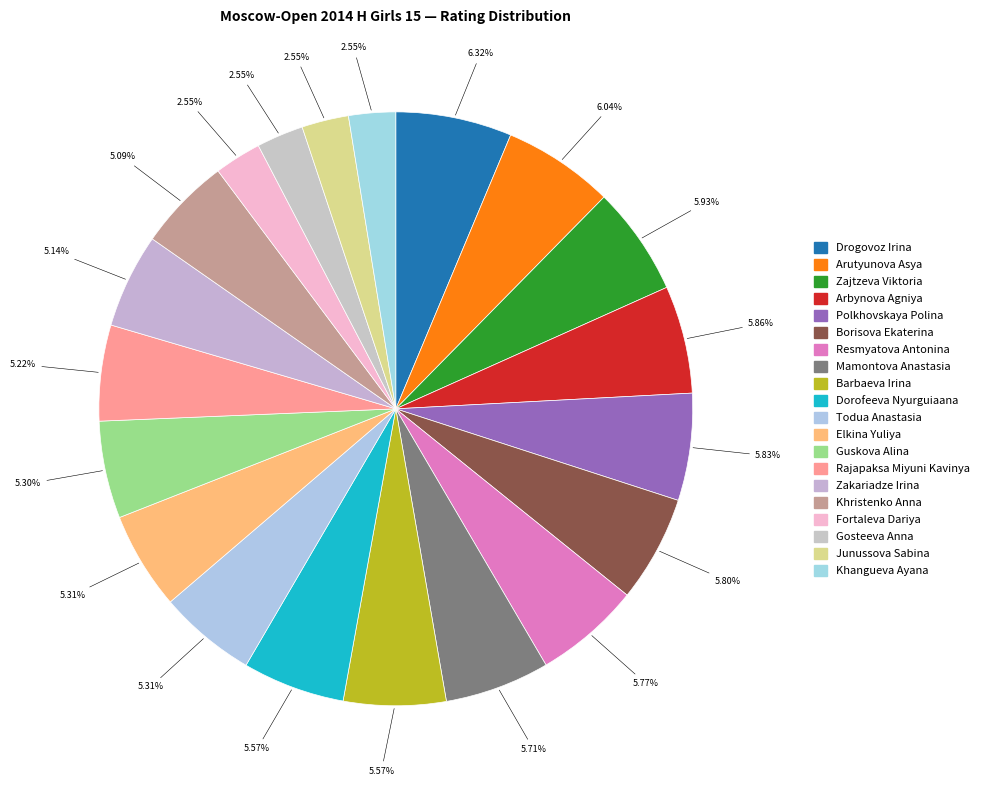

Count the number of slices in the pie.

20